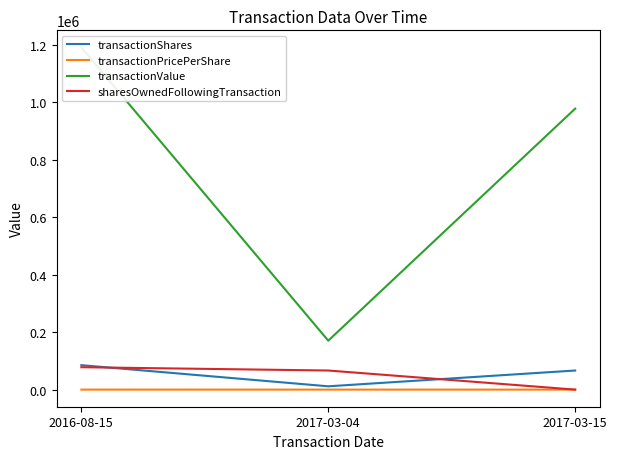

The value of transactionShares at 2017-03-04 is 11500.0. True or false?

True